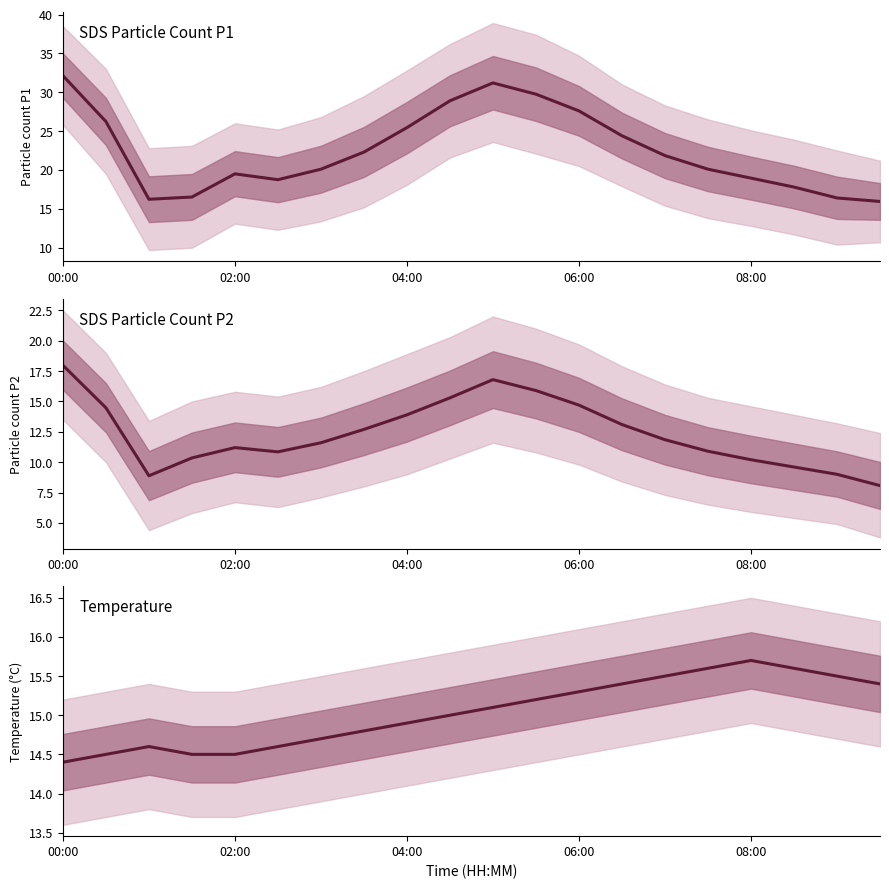

At how many categories does at least one series exceed 10?

20